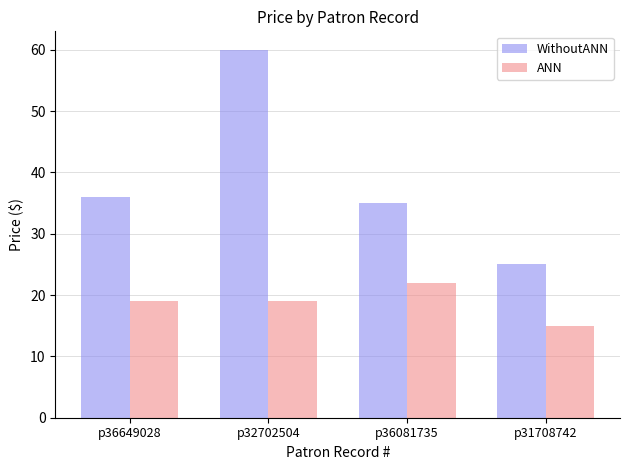

What is the sum of the WithoutANN values at p36649028 and p32702504?

96.0